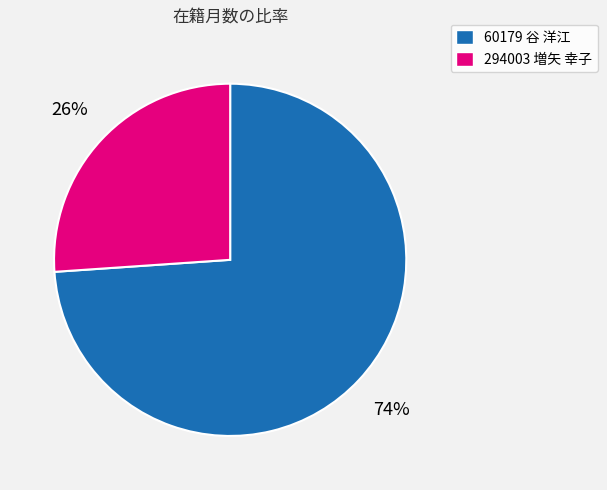

Is there a majority slice in this chart?

Yes